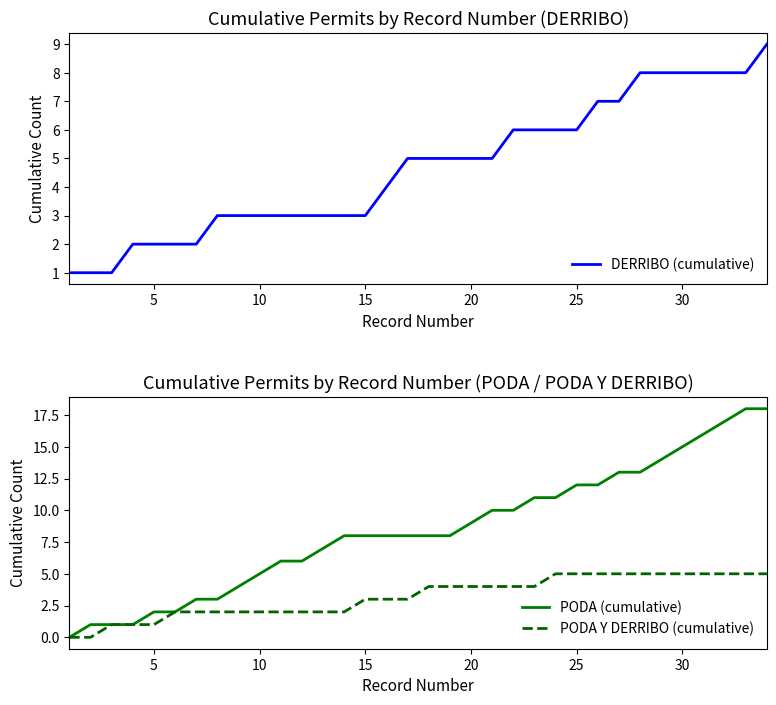

Is the value of DERRIBO (cumulative) at 8 greater than the value of PODA Y DERRIBO (cumulative) at 28?

No